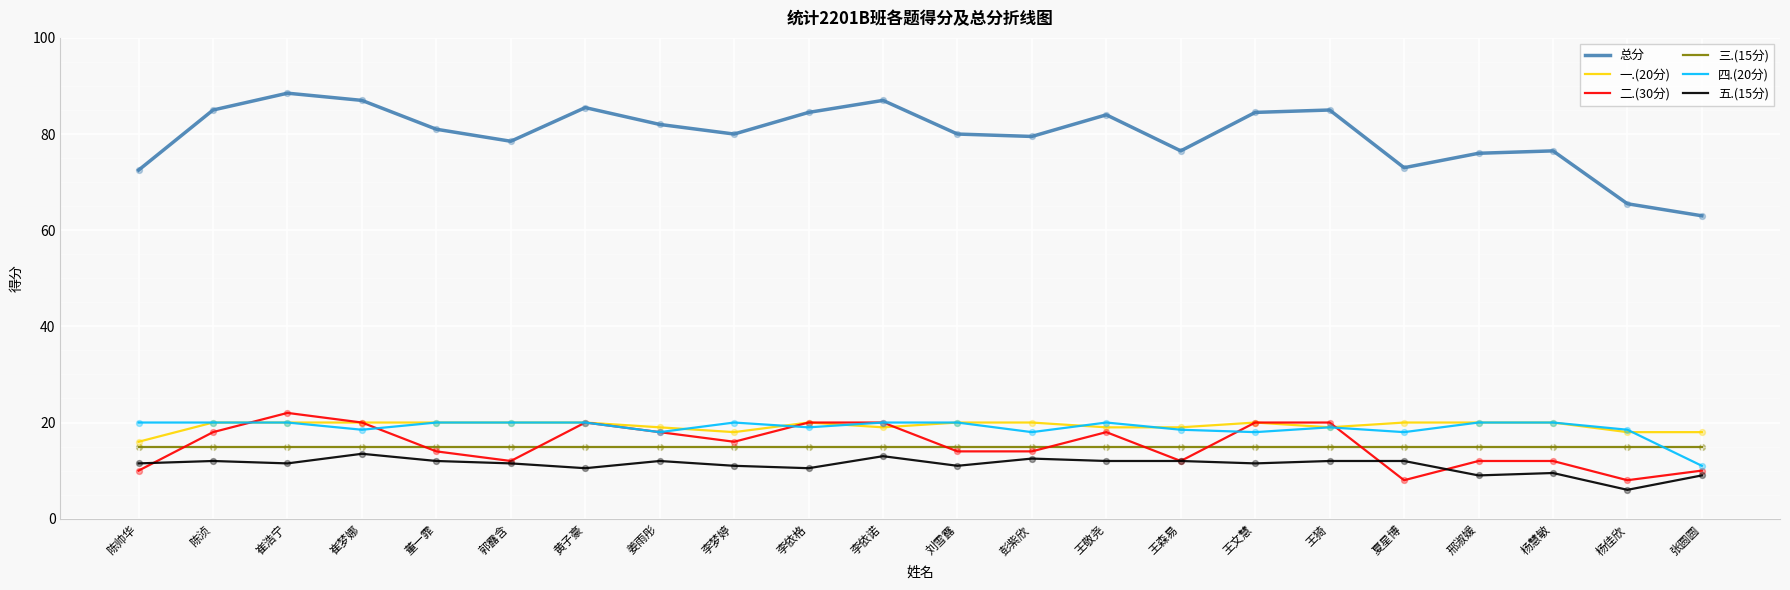

What are all the series names shown in the legend?

总分, 一.(20分), 二.(30分), 三.(15分), 四.(20分), 五.(15分)